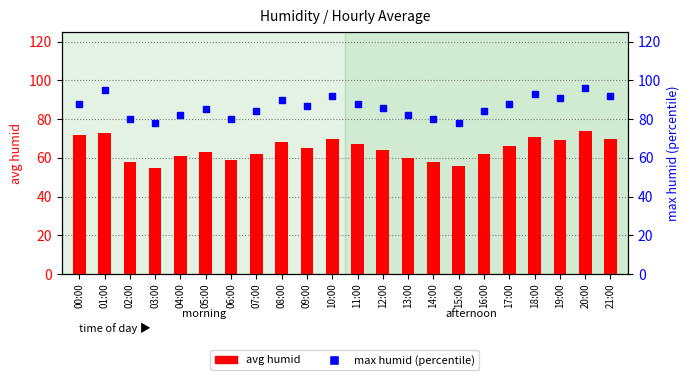

List the series in order of their overall mean, highest first.

max humid (percentile), avg humid